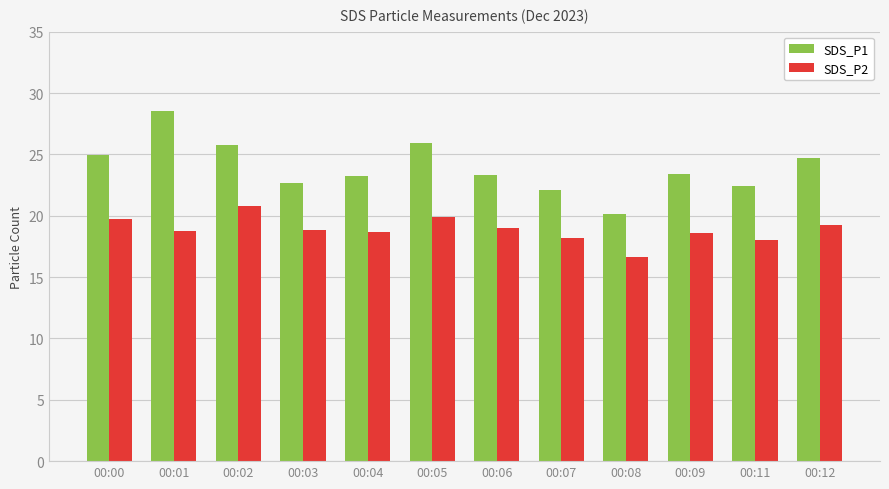

What is the difference between the maximum and second lowest values in the SDS_P1 series?

6.4